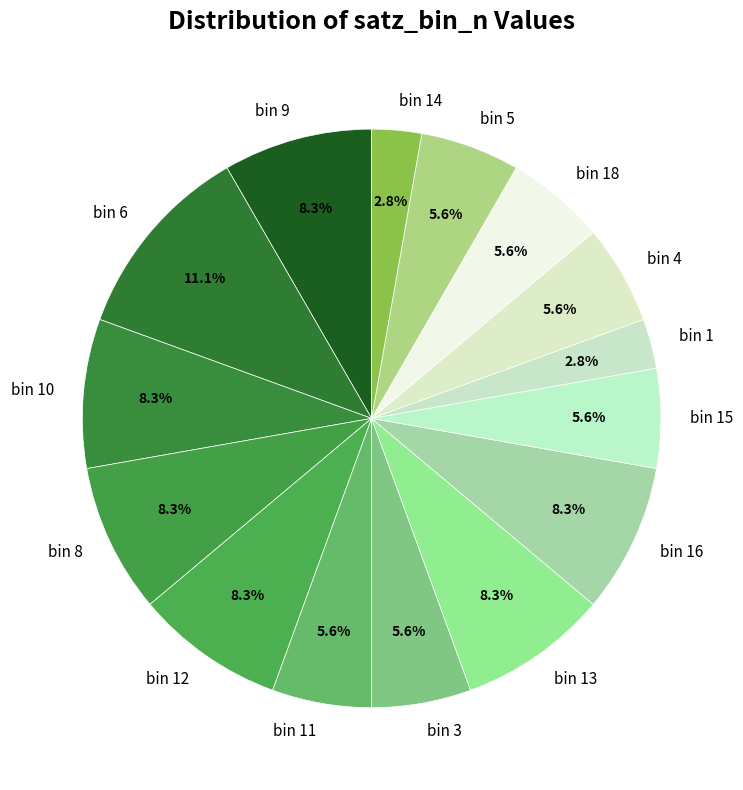

Does any single category account for the majority?

No